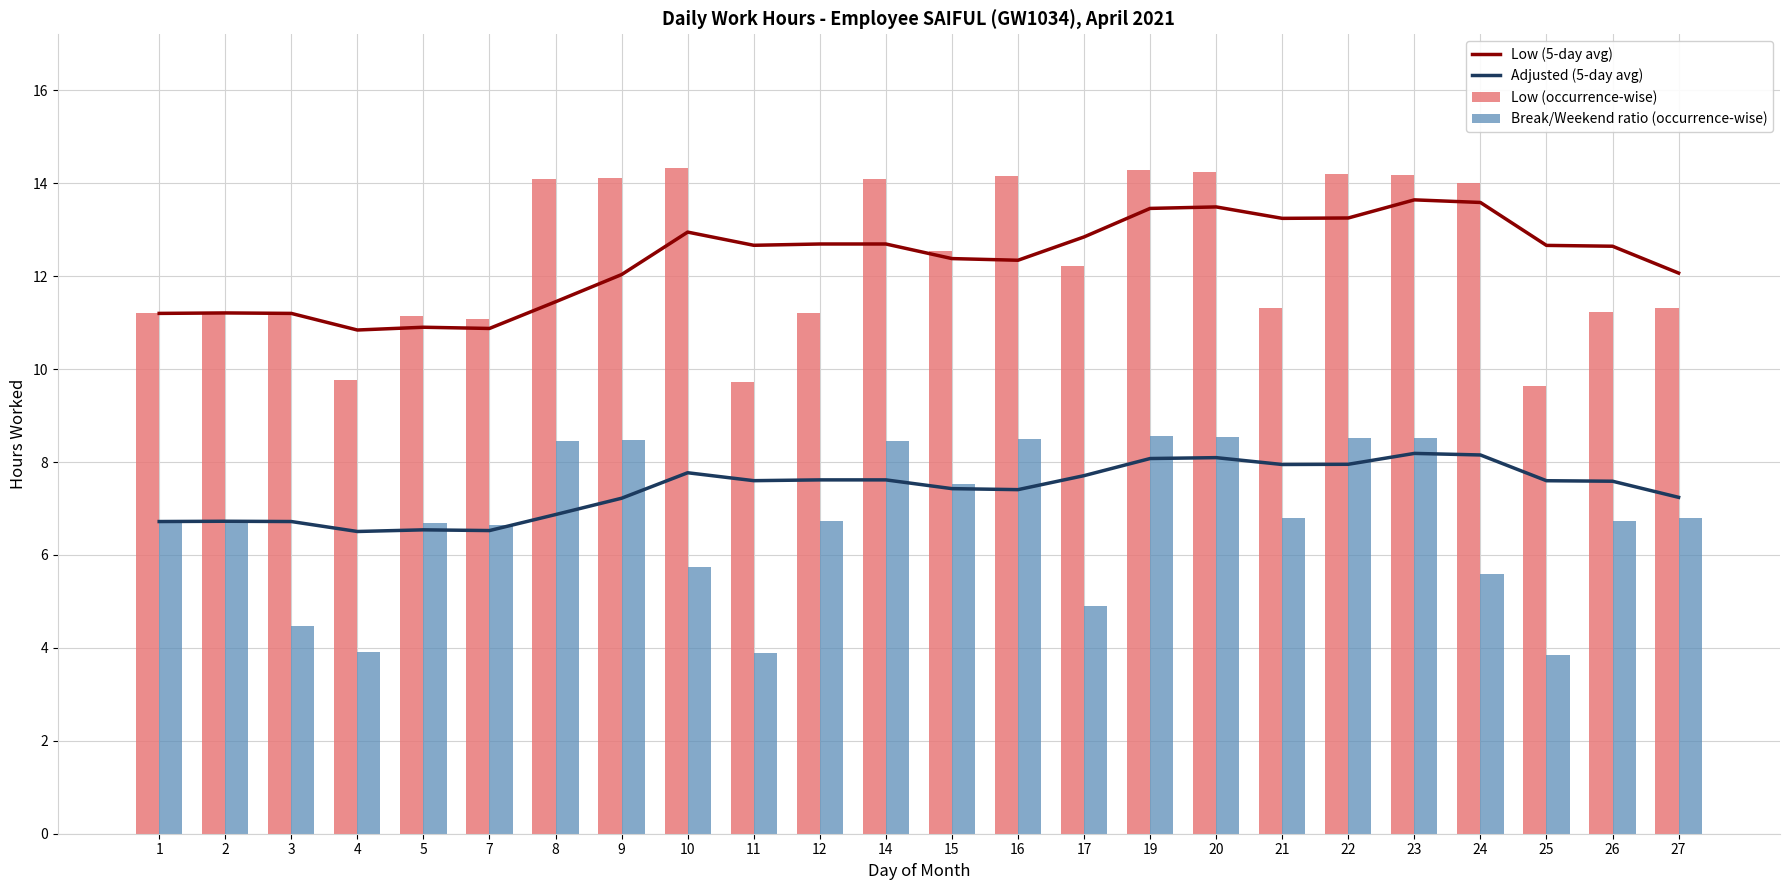

What is the difference between the second highest and minimum values in the Break/Weekend ratio (occurrence-wise) series?

4.7